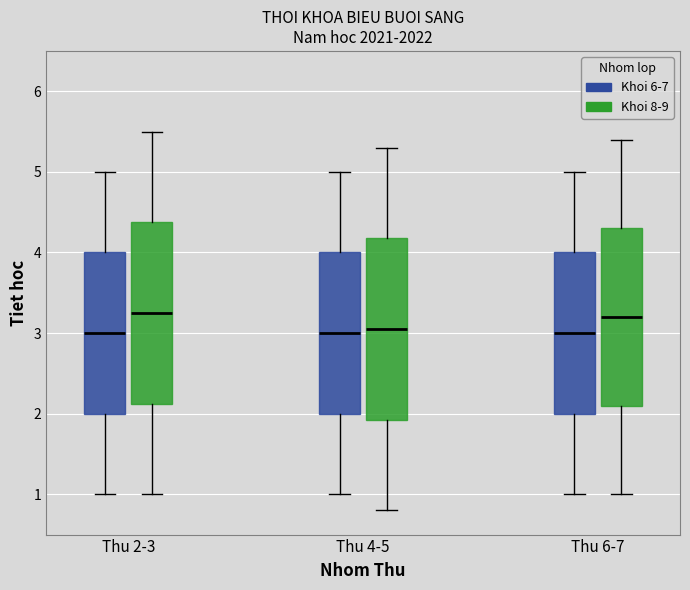

Reading left to right, read every box against the y-axis: the position of its median line, the range the box covers, and the ends of its whiskers. The values are not printed on the chart, so give them approximately, as read against the axis.

Thu 2-3 (Khoi 6-7): median 3.0, box 2.0 to 4.0, whiskers 1.0 to 5.0
Thu 2-3 (Khoi 8-9): median 3.3, box 2.1 to 4.4, whiskers 1.0 to 5.5
Thu 4-5 (Khoi 6-7): median 3.0, box 2.0 to 4.0, whiskers 1.0 to 5.0
Thu 4-5 (Khoi 8-9): median 3.1, box 1.9 to 4.2, whiskers 0.8 to 5.3
Thu 6-7 (Khoi 6-7): median 3.0, box 2.0 to 4.0, whiskers 1.0 to 5.0
Thu 6-7 (Khoi 8-9): median 3.2, box 2.1 to 4.3, whiskers 1.0 to 5.4